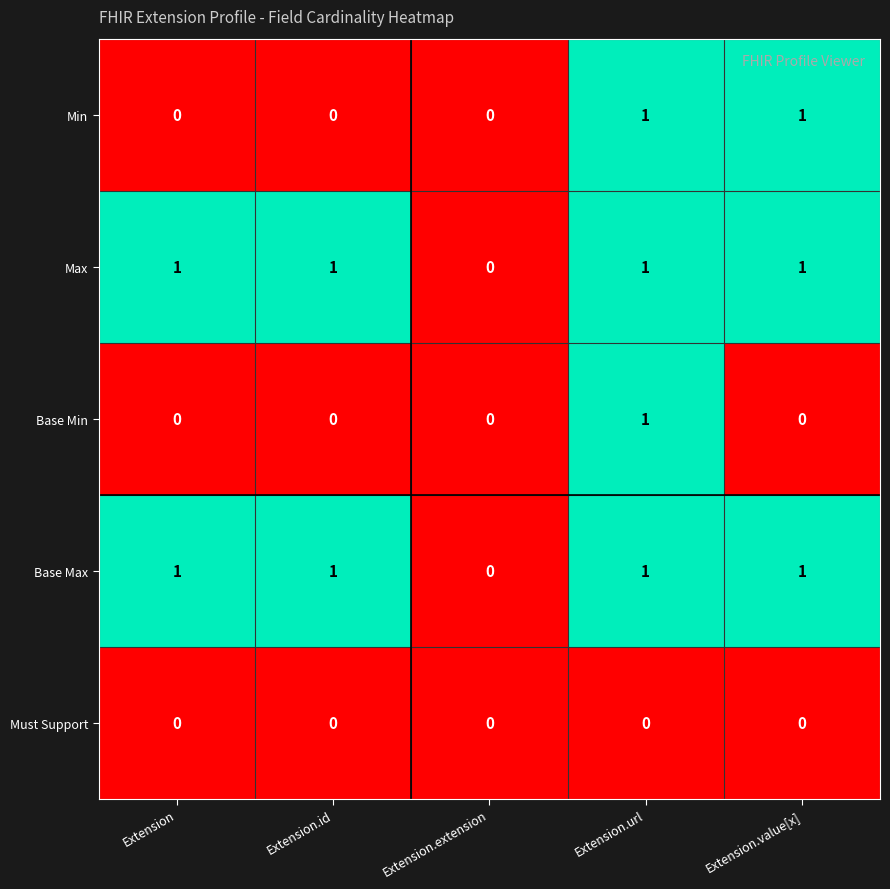

The value of Min at Extension.value[x] is 2. True or false?

False